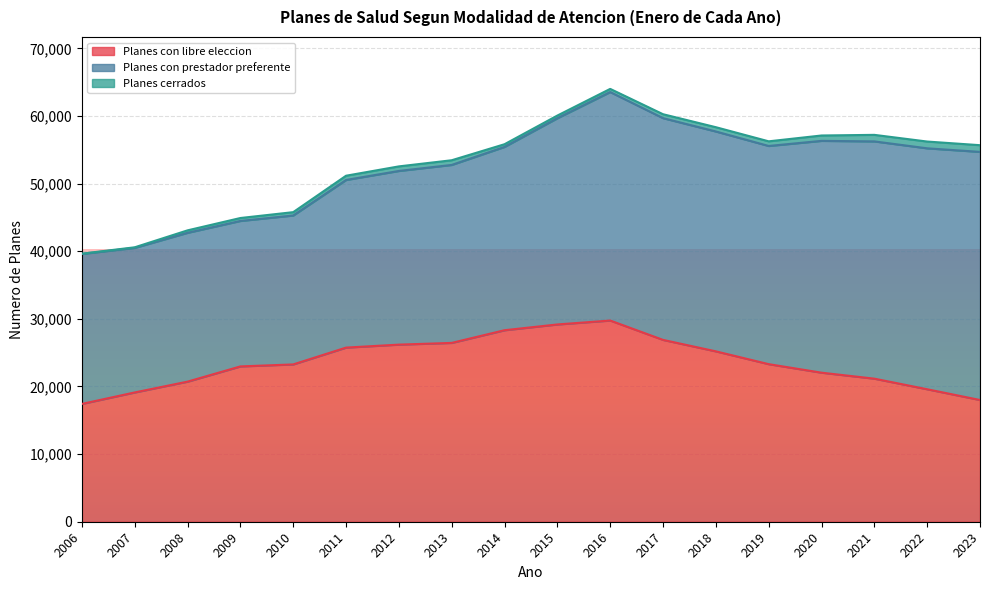

True or false: Planes con prestador preferente and Planes cerrados cross at least once.

False